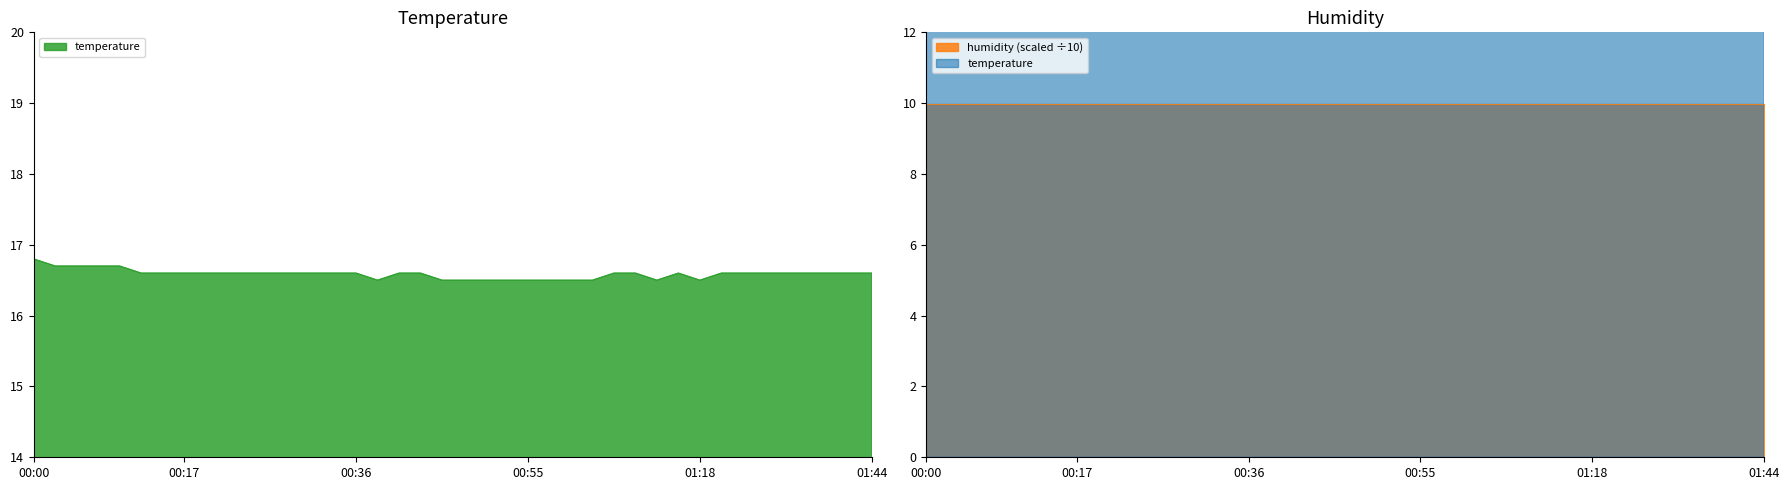

Is it true that the value at 01:32 is 16.6?

True